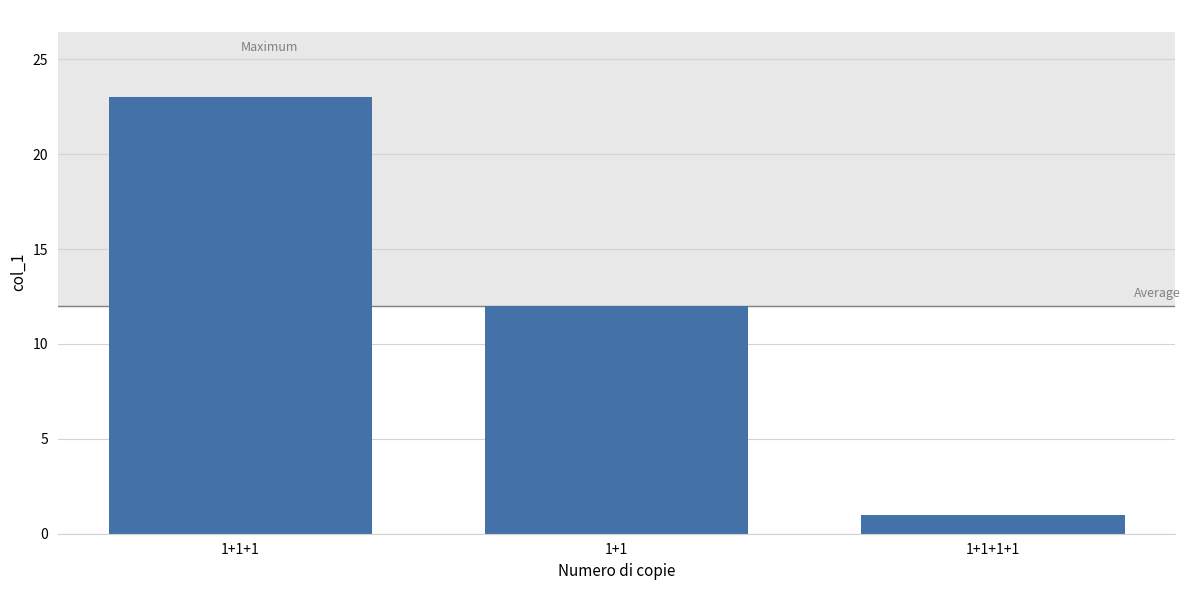

List the labels in order of value, smallest first.

1+1+1+1, 1+1, 1+1+1